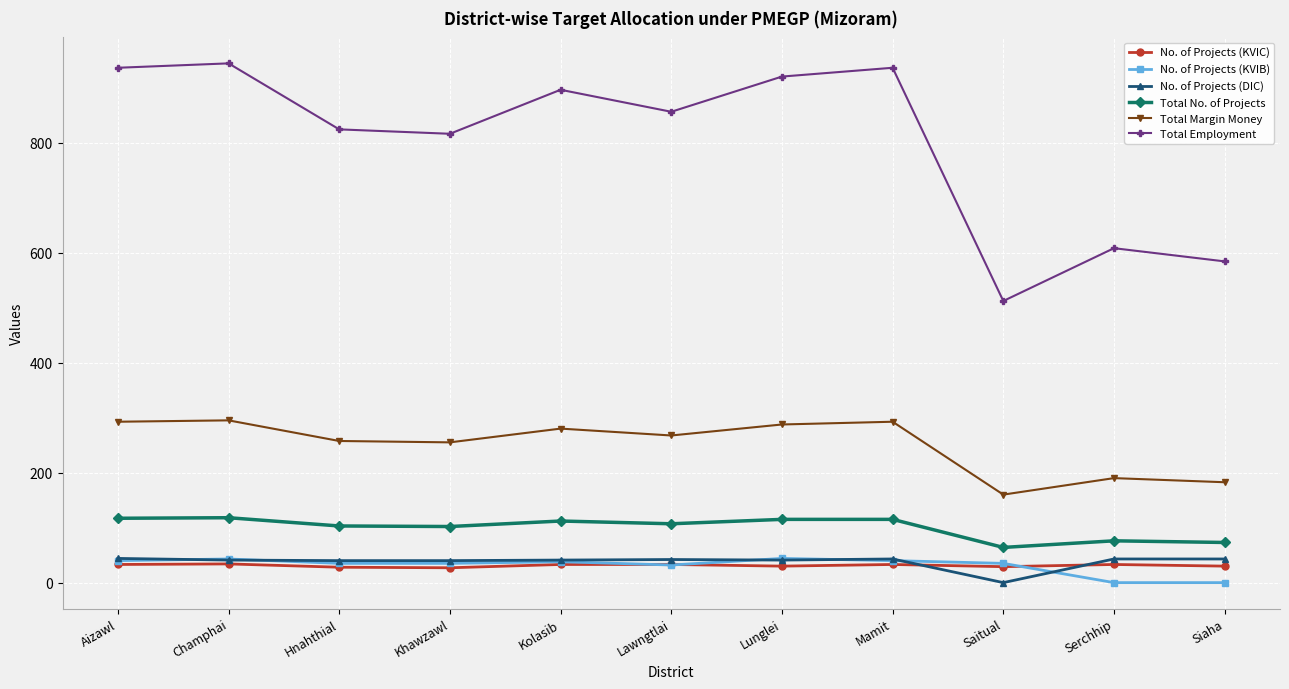

What is the difference between the second highest and second lowest values in the No. of Projects (DIC) series?

3.0